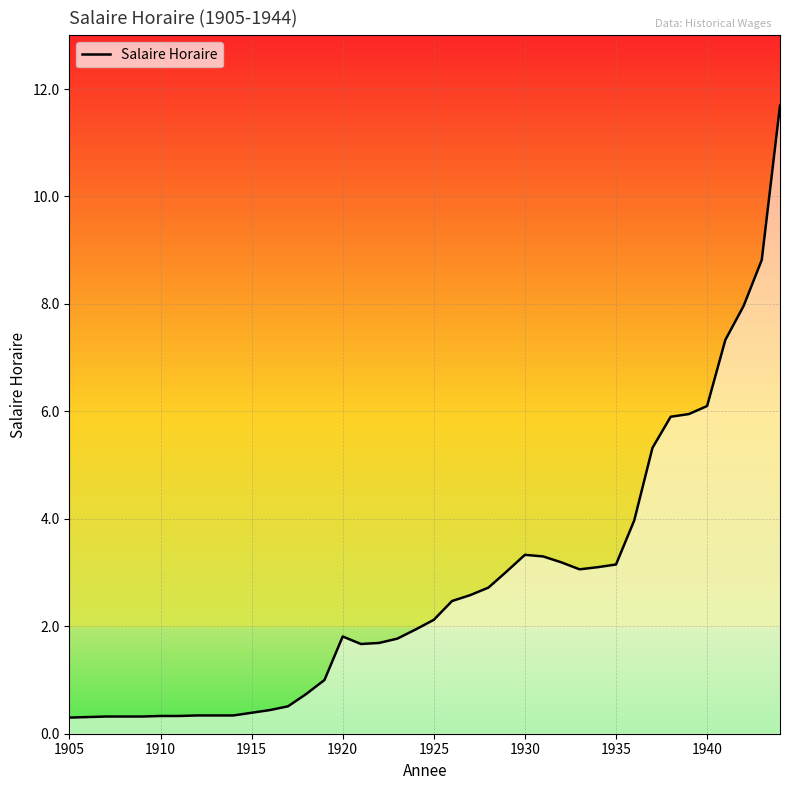

Does the chart have visible grid lines?

Yes